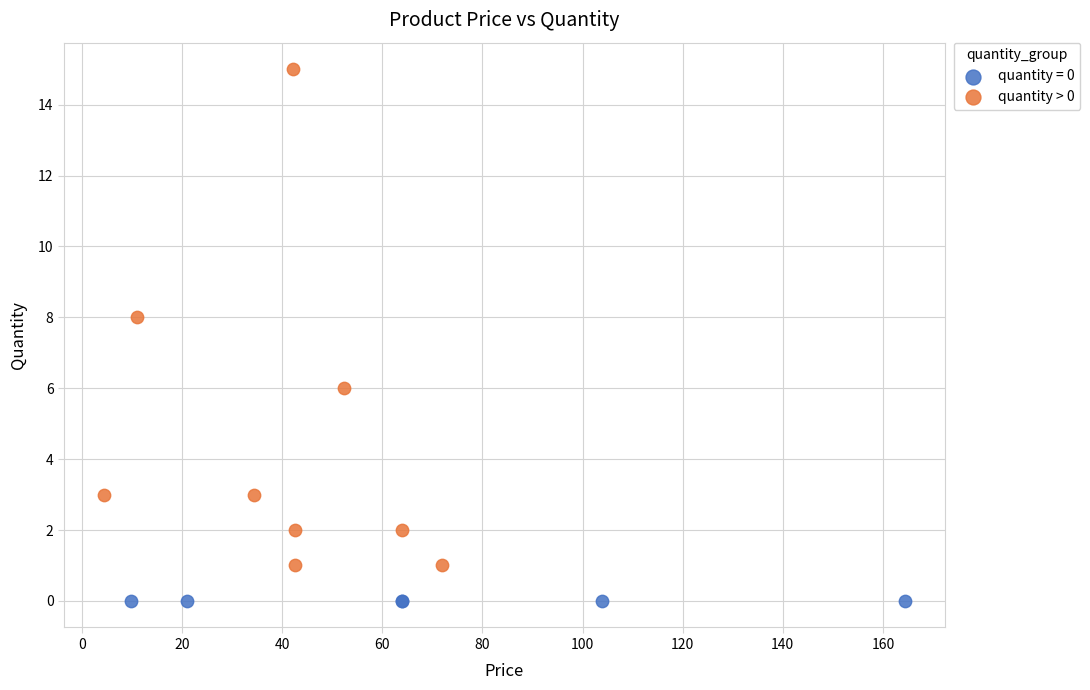

Which series contains the highest Y value?

quantity > 0